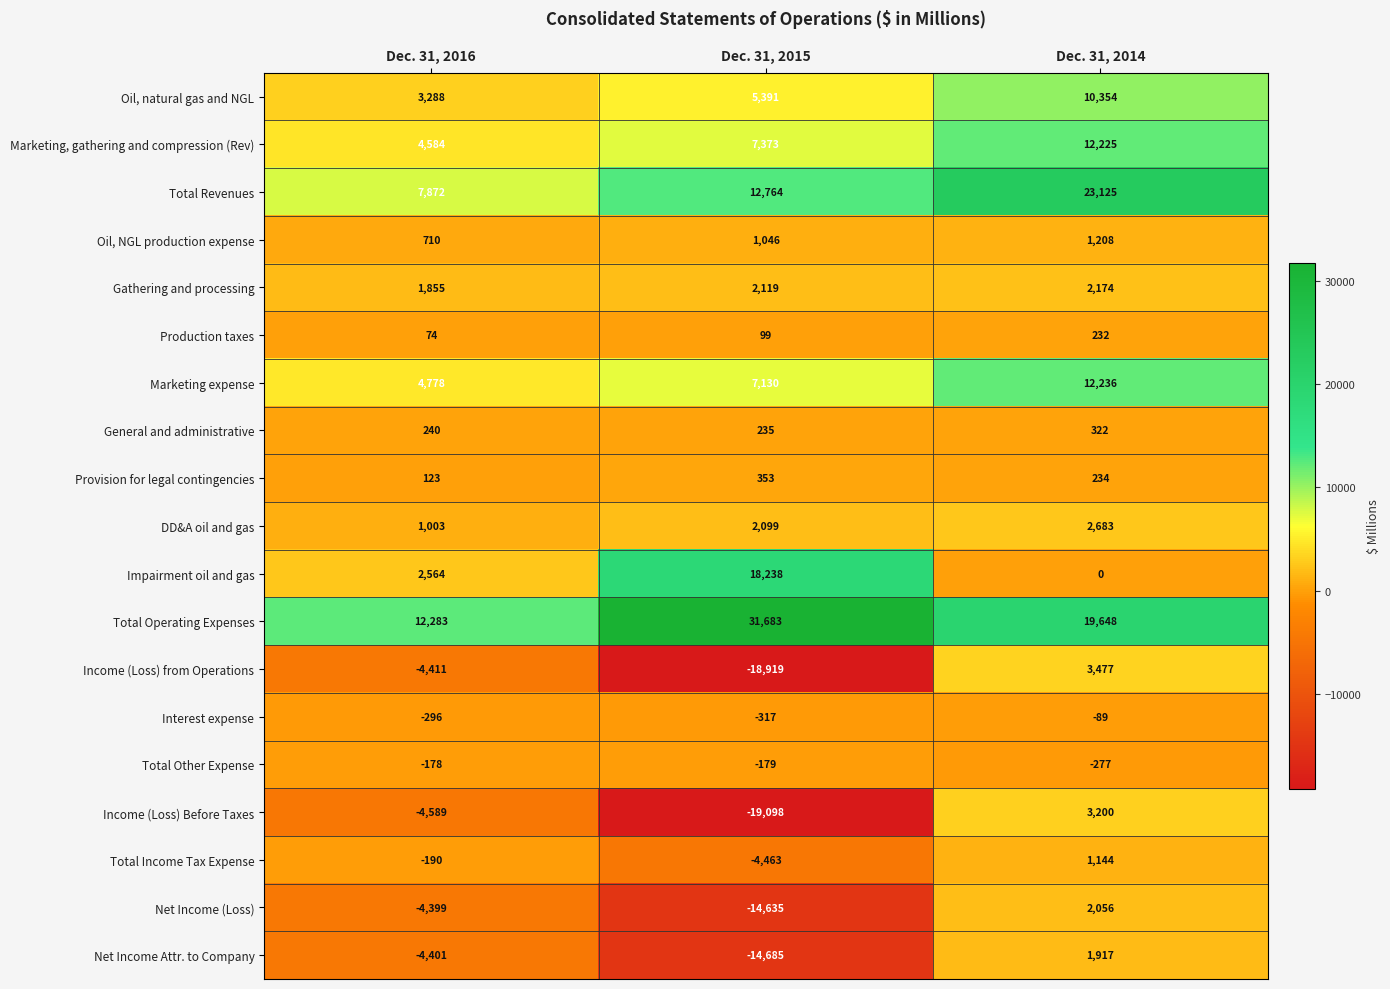

At which category does the chart reach its minimum across all series?

Dec. 31, 2015